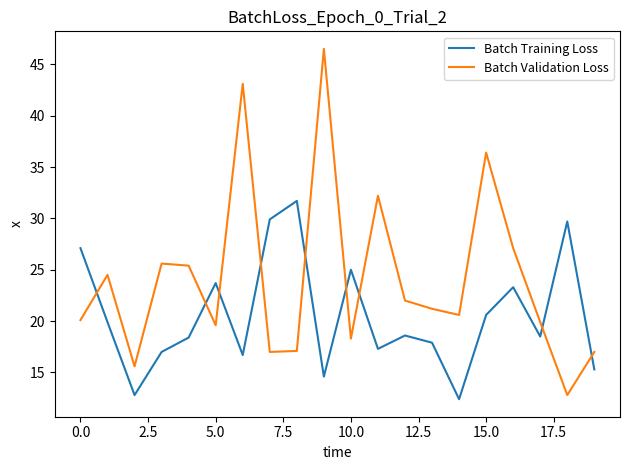

How many intersections are there between Batch Training Loss and Batch Validation Loss?

9